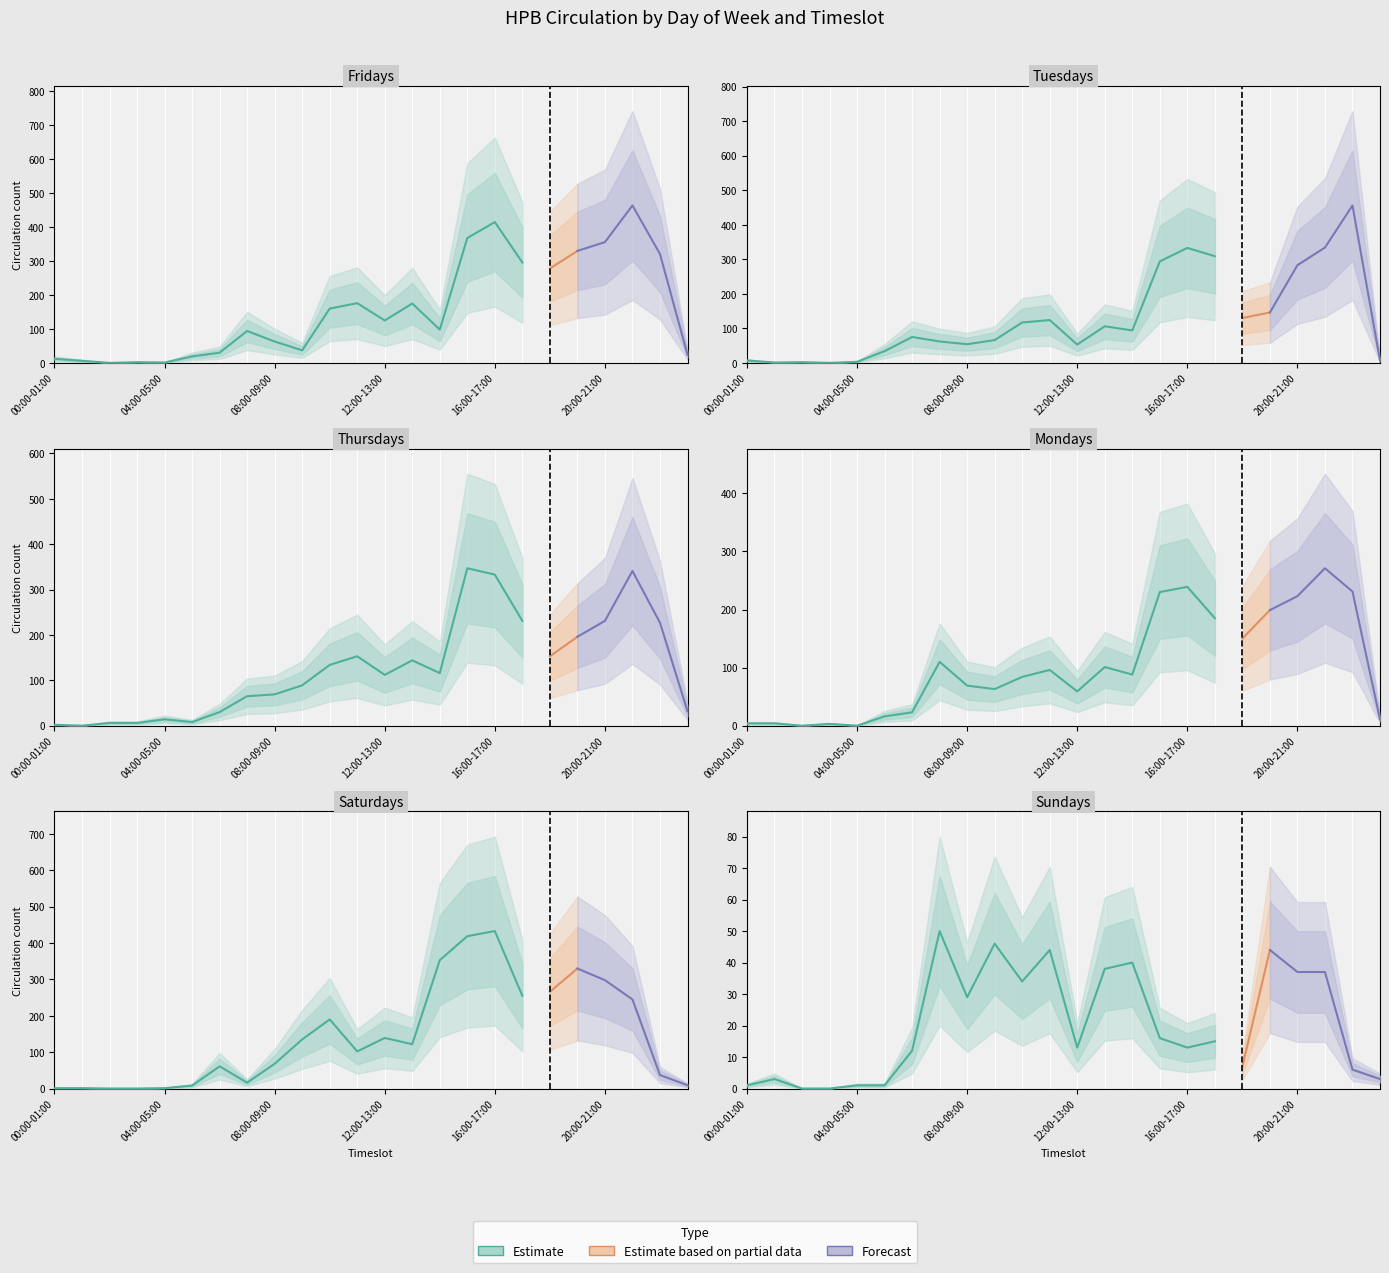

At which category does Thursdays reach its first local valley?

01:00-02:00